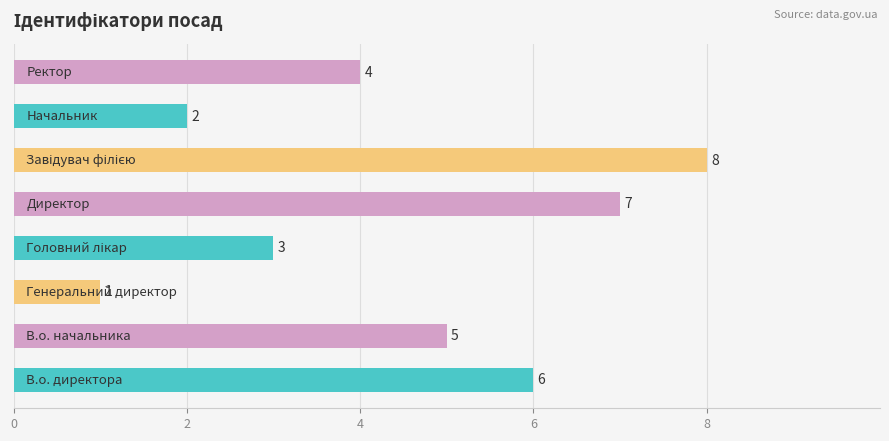

Reading top to bottom, transcribe all the data shown in this chart.

4	2	8	7	3	1	5	6